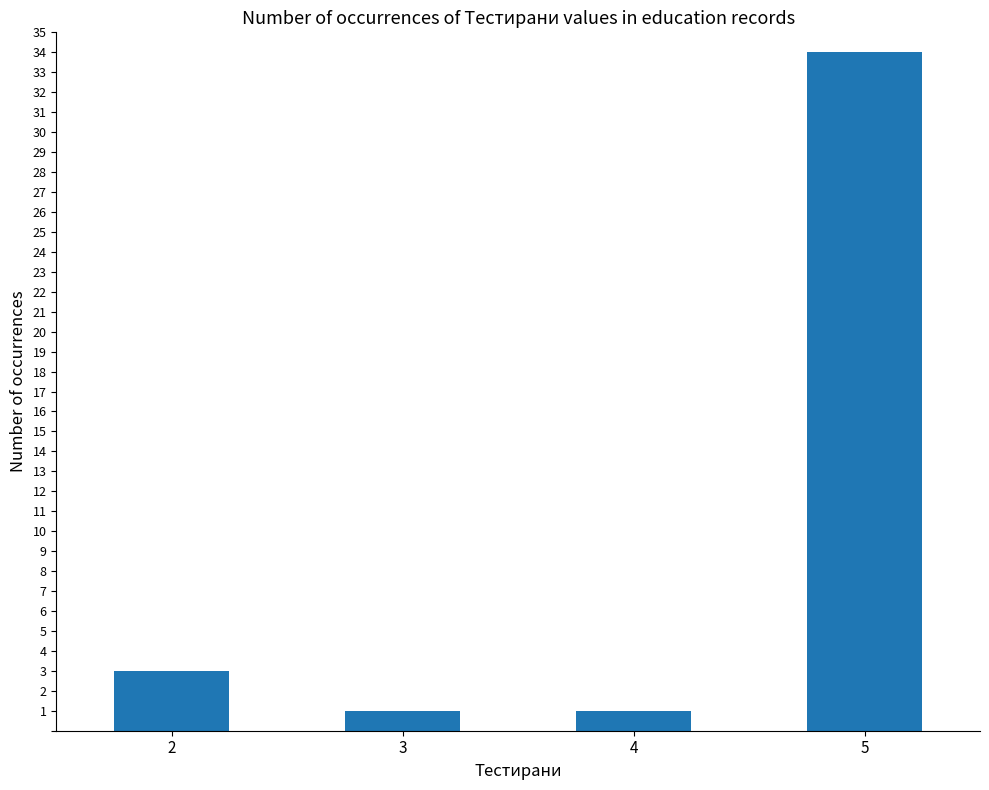

What is the value of the 1st bar from the left?

3